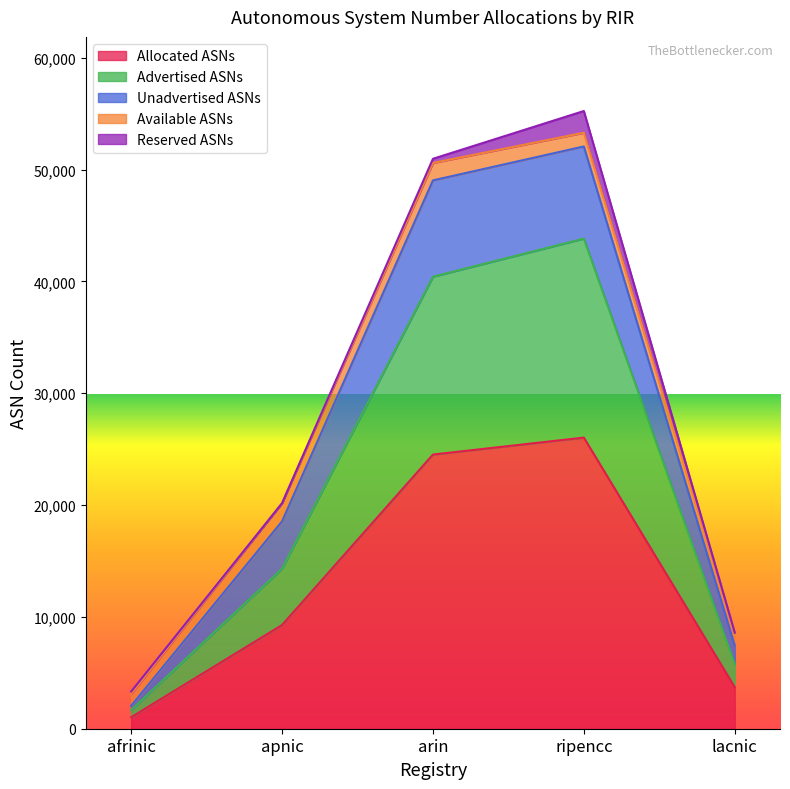

What is the maximum value for Allocated ASNs?

26038